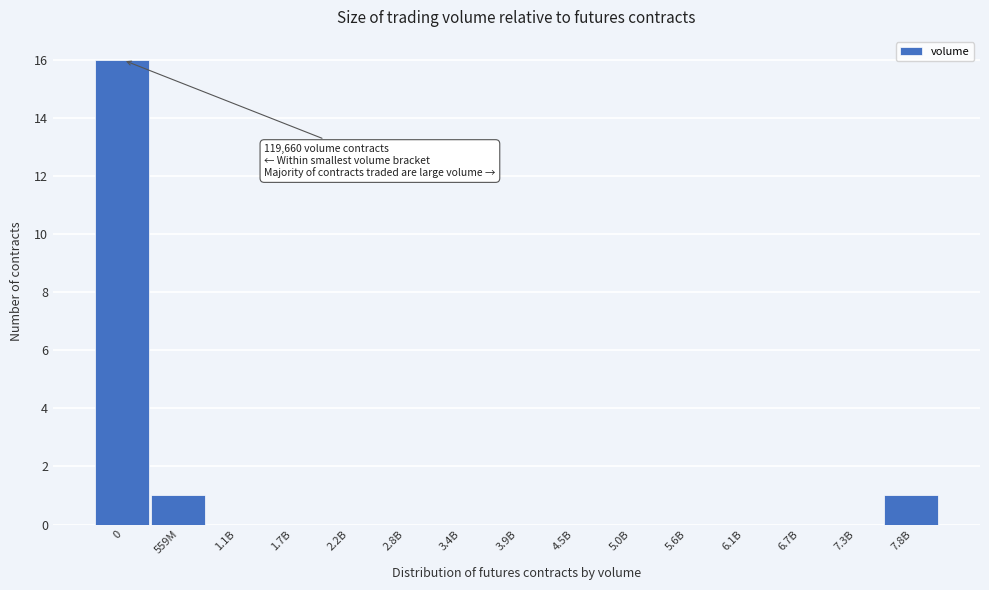

Reading left to right, transcribe all the data shown in this chart.

0=16	559M=1	1.1B=0	1.7B=0	2.2B=0	2.8B=0	3.4B=0	3.9B=0	4.5B=0	5.0B=0	5.6B=0	6.1B=0	6.7B=0	7.3B=0	7.8B=1